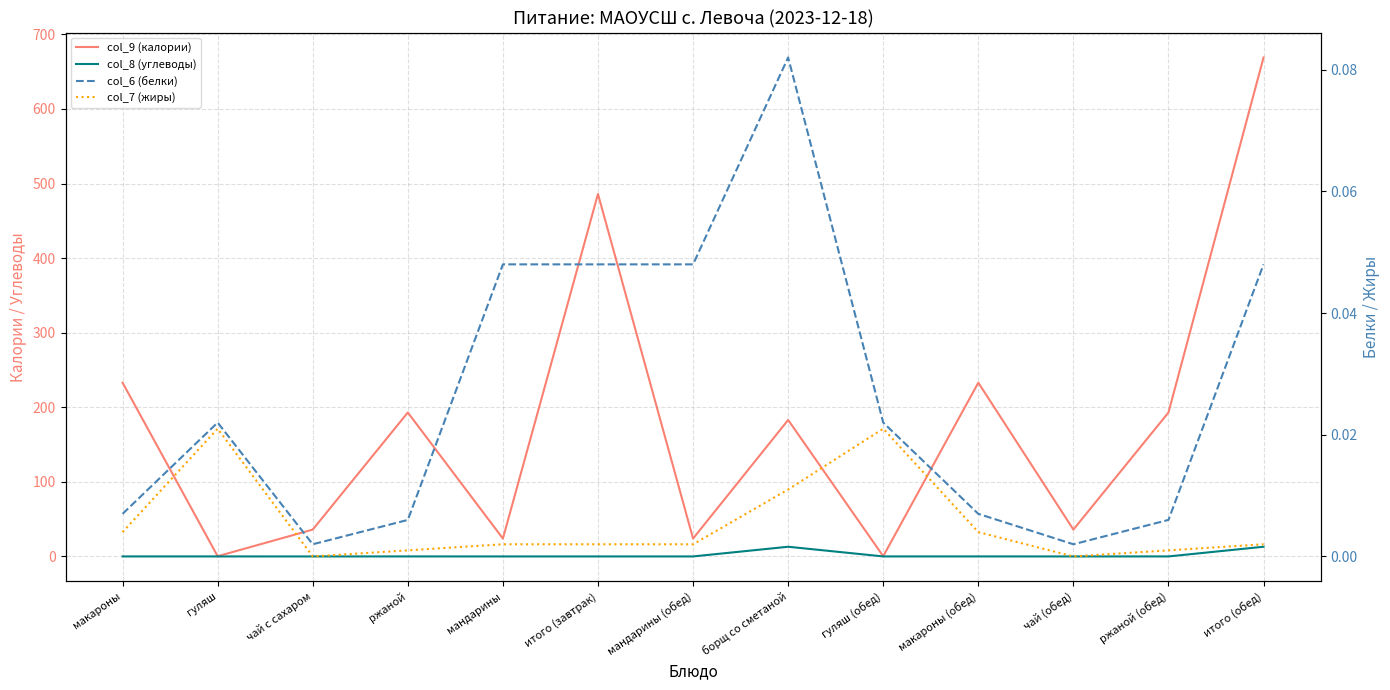

What is the difference between the highest and lowest values at мандарины (обед)?

24.0